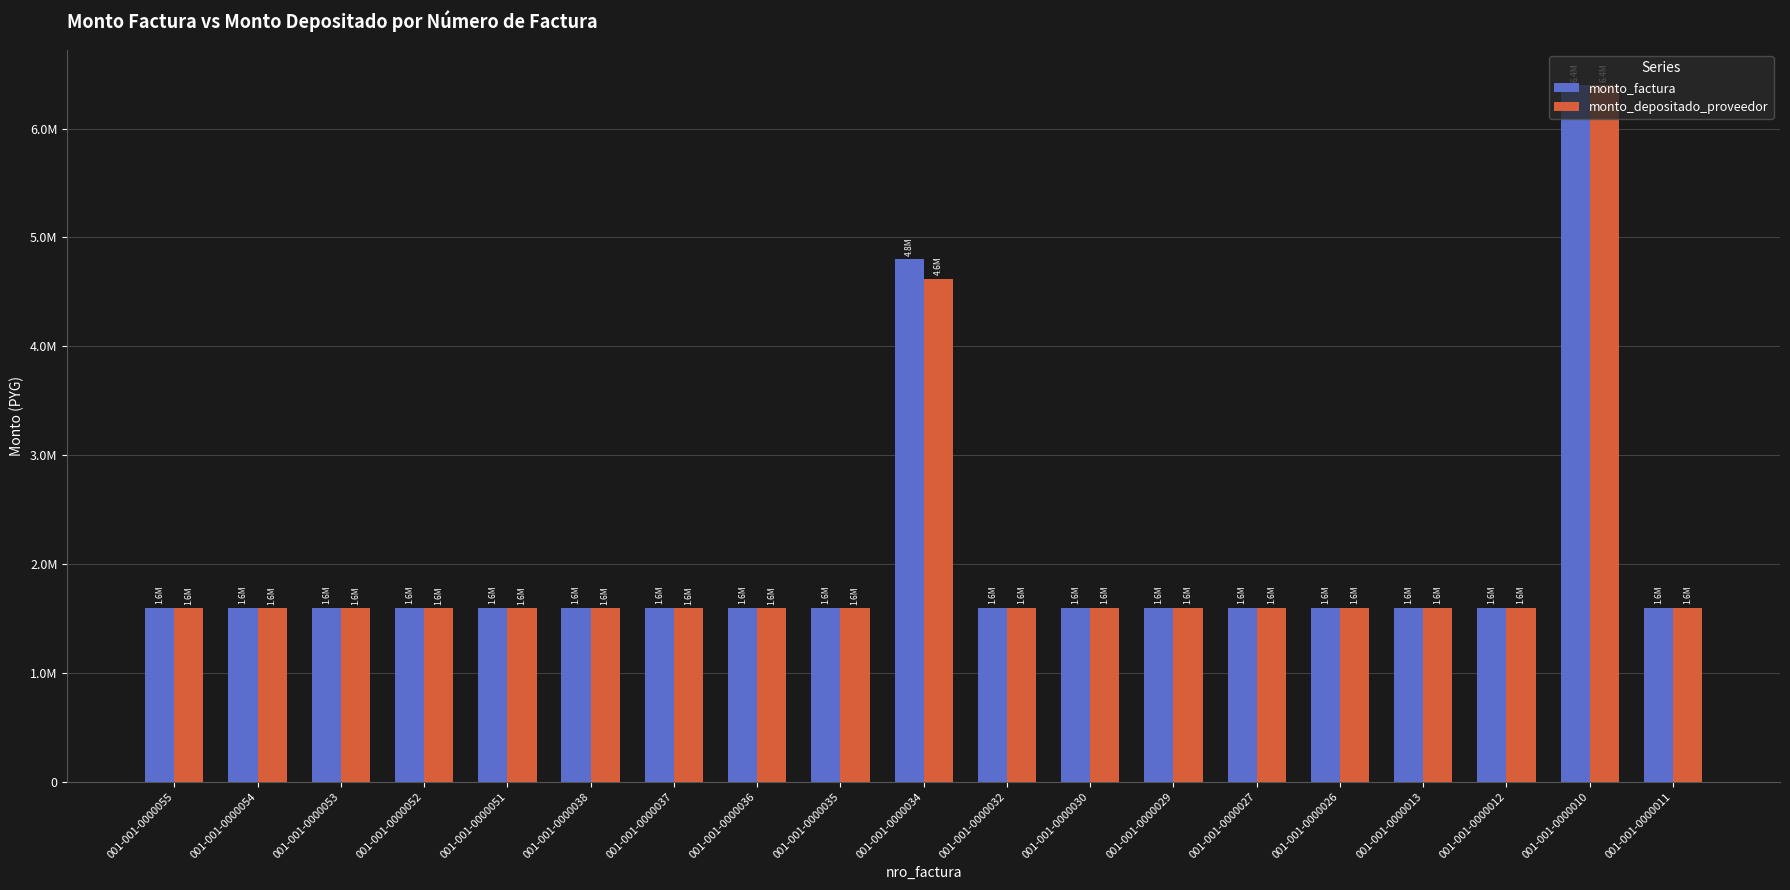

What position from the right is 001-001-0000051?

15